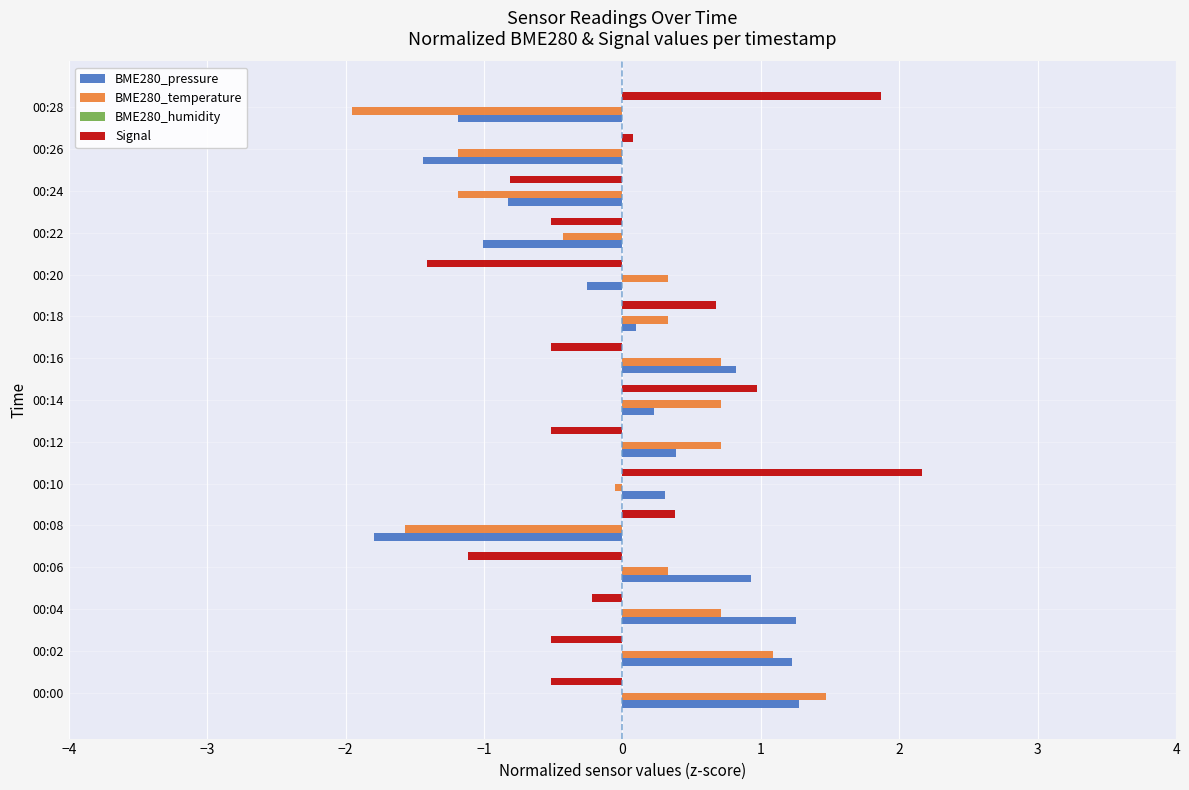

True or false: Signal has a value of -0.9 at 00:22.

False